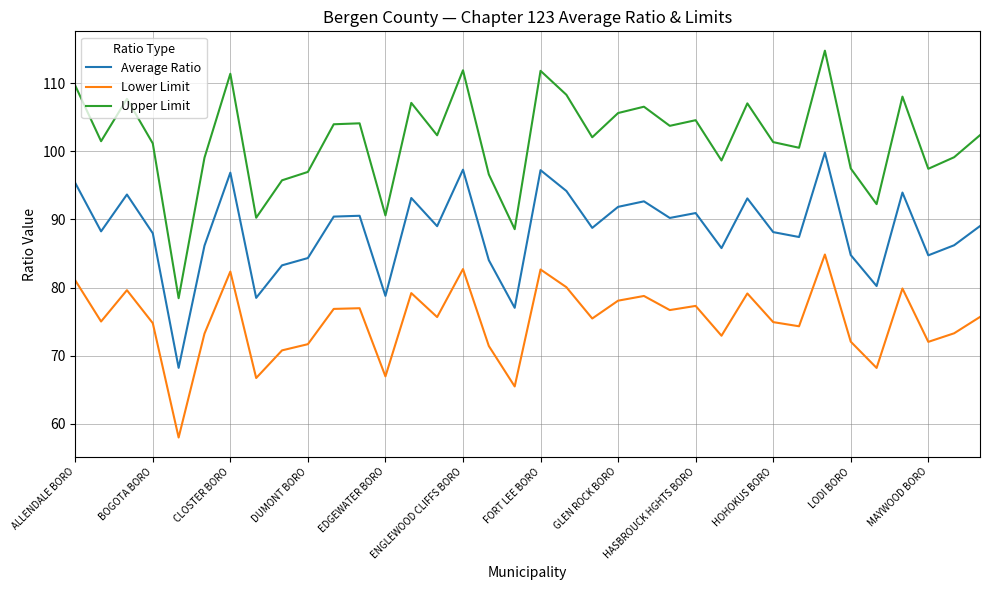

How many lines are shown in the chart?

3